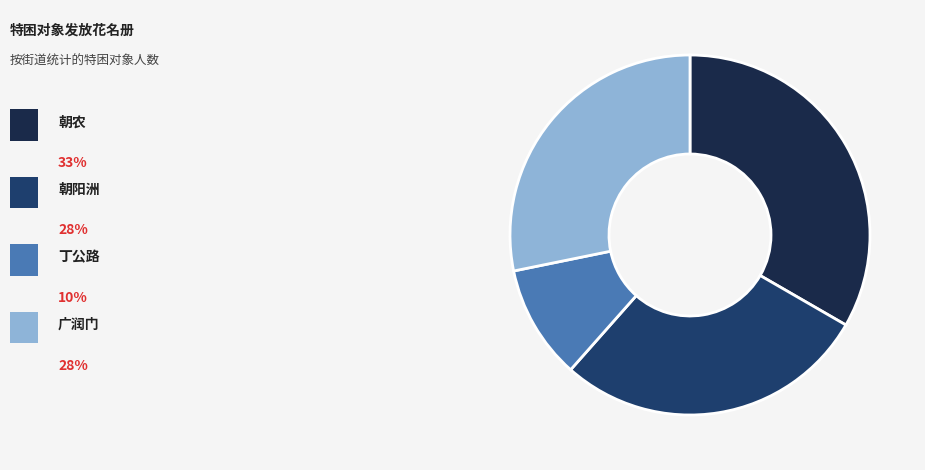

Is there any slice that represents more than half of the pie?

No